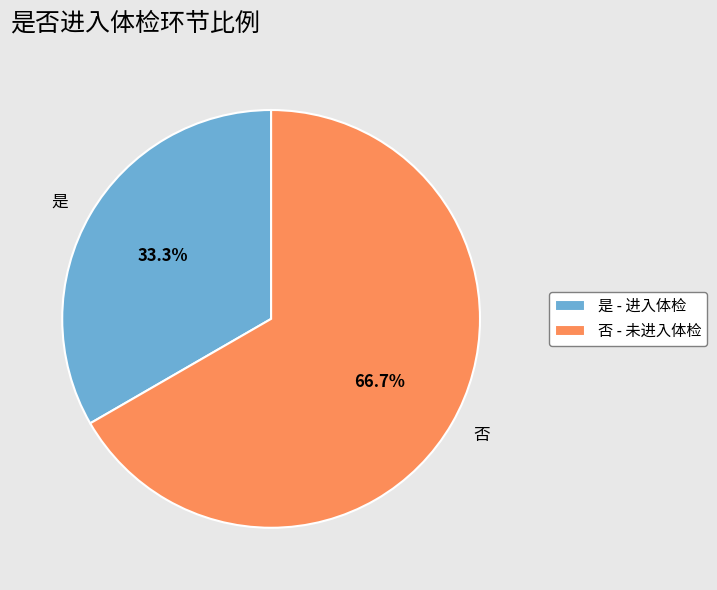

Which category accounts for the majority?

否